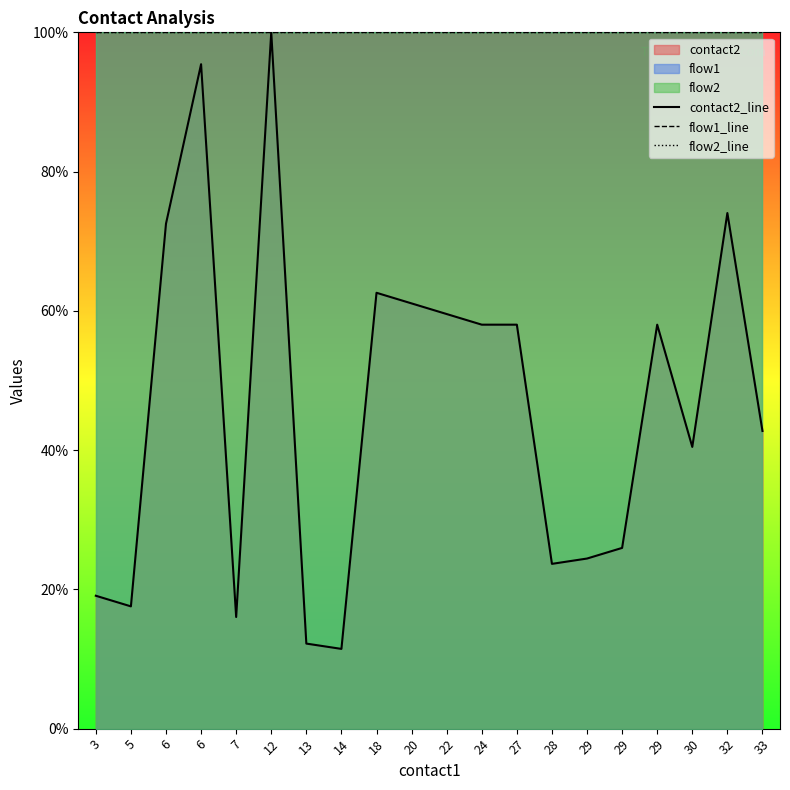

List the labels in order of flow2_line value, largest first.

3, 5, 6, 6, 7, 12, 13, 14, 18, 20, 22, 24, 27, 28, 29, 29, 29, 30, 32, 33